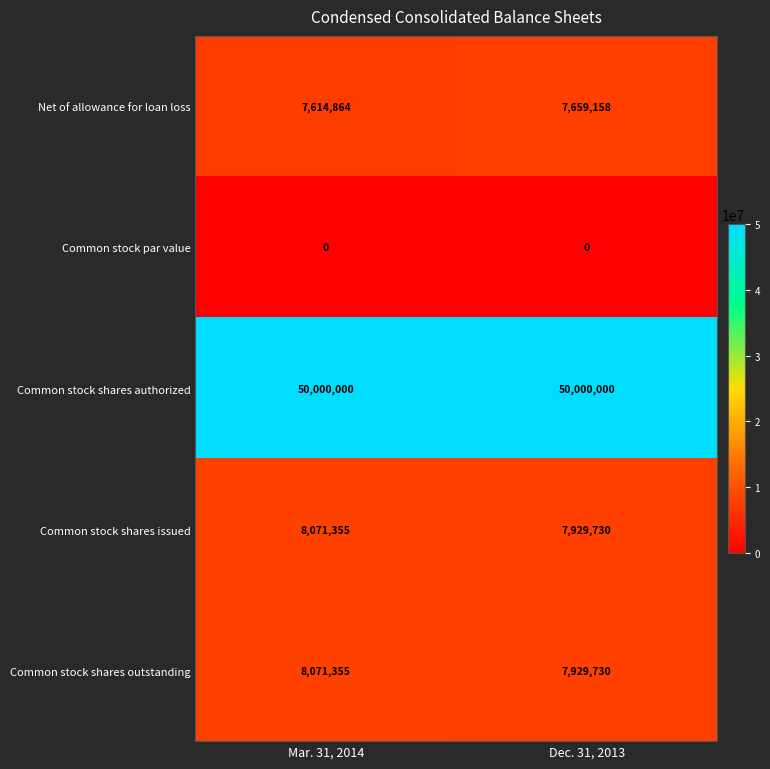

How many distinct data groups are displayed?

5